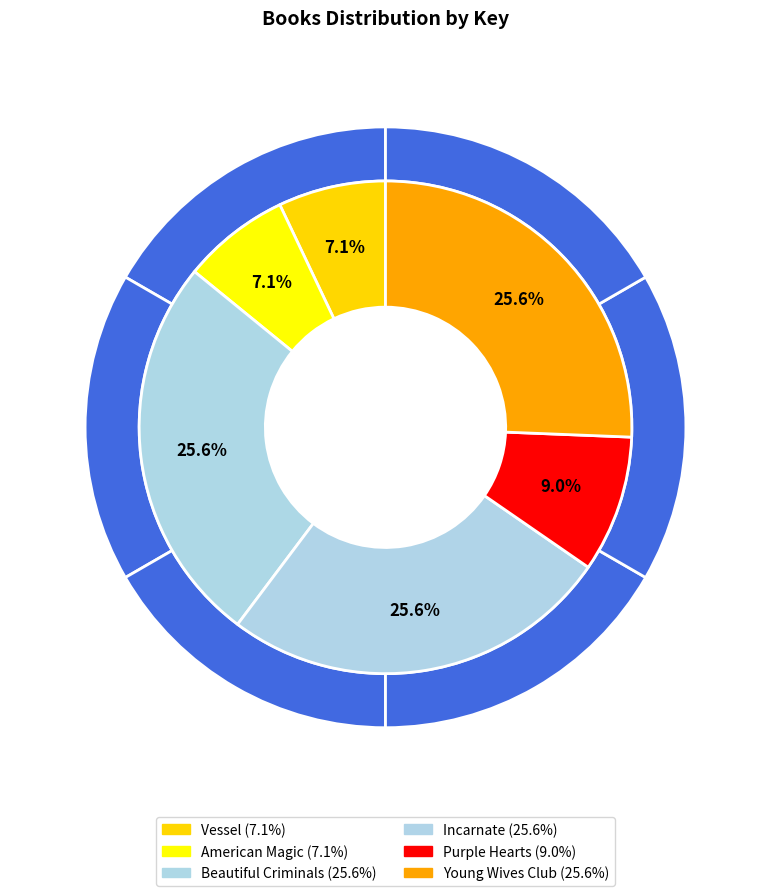

What is the smallest slice in the pie chart?

Vessel